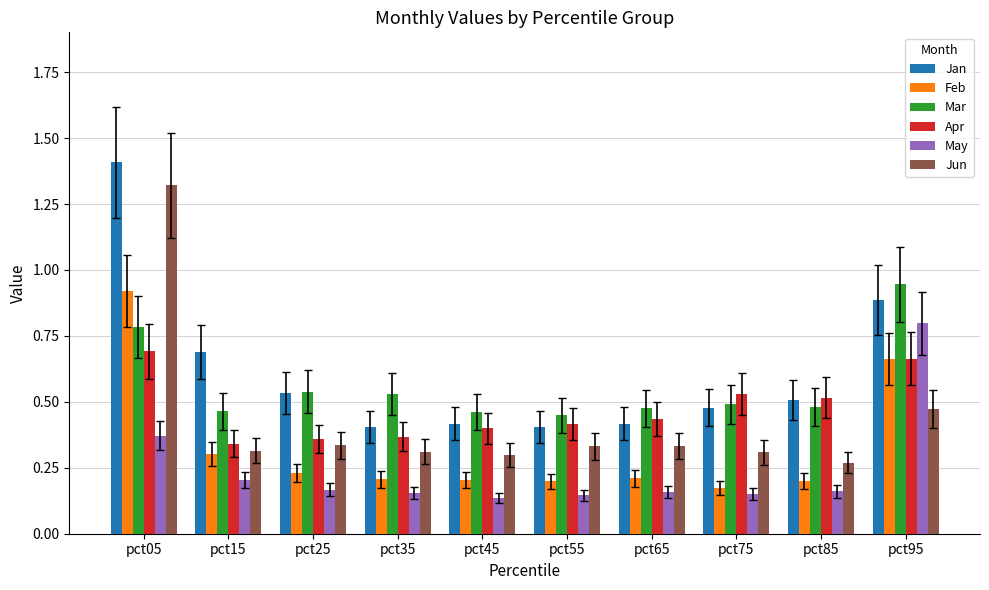

What is the difference between the maximum and minimum values in the Jun series?

1.1